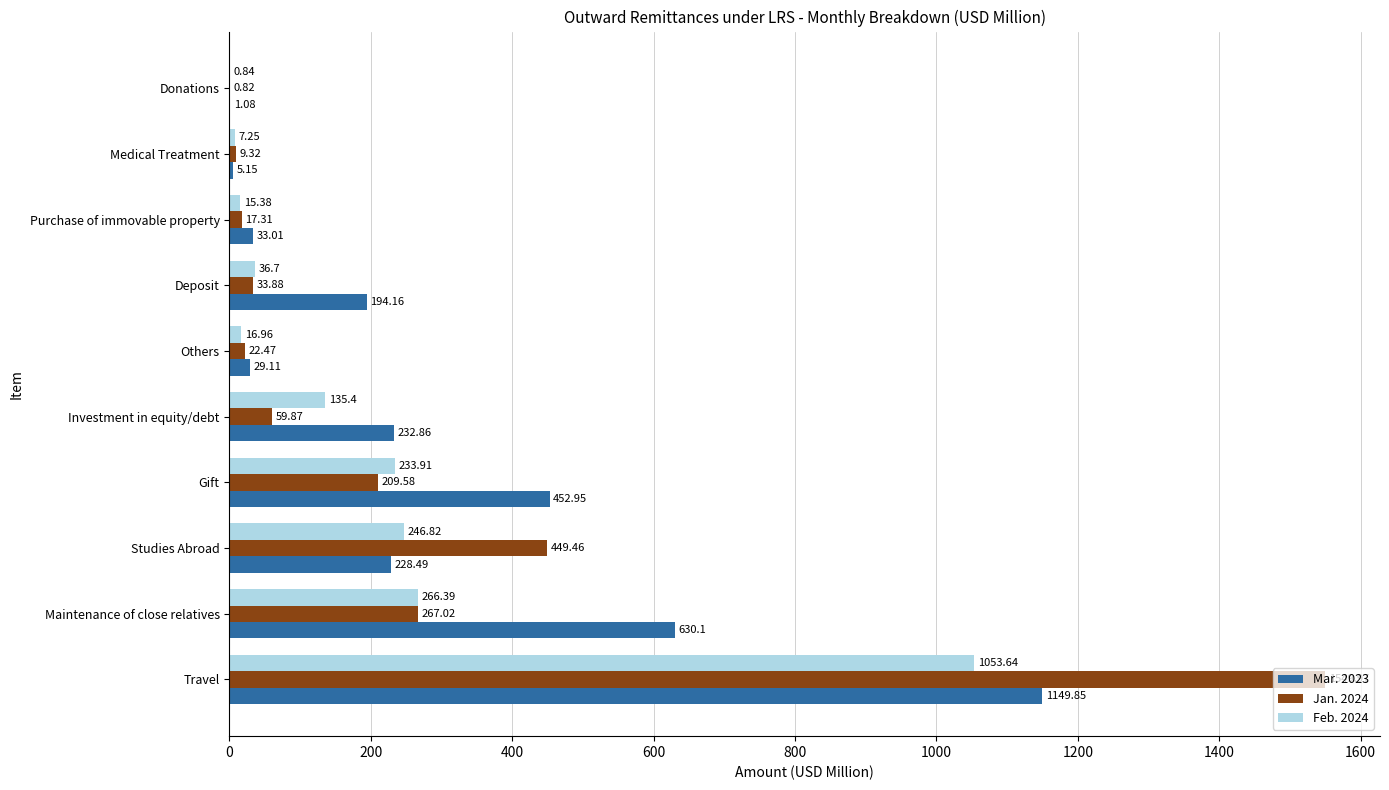

What is the total value across all series at Maintenance of close relatives?

1163.5